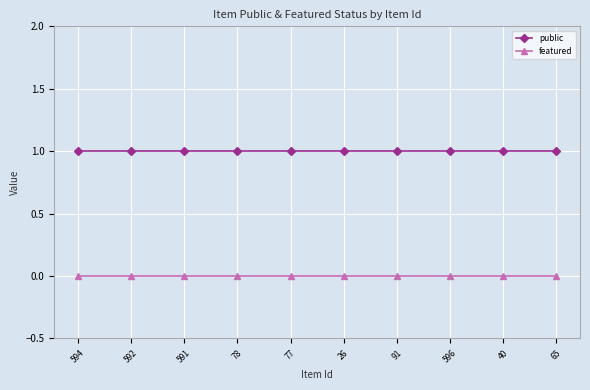

Reading right to left, transcribe all the data shown in this chart.

public: 1	1	1	1	1	1	1	1	1	1
featured: 0	0	0	0	0	0	0	0	0	0